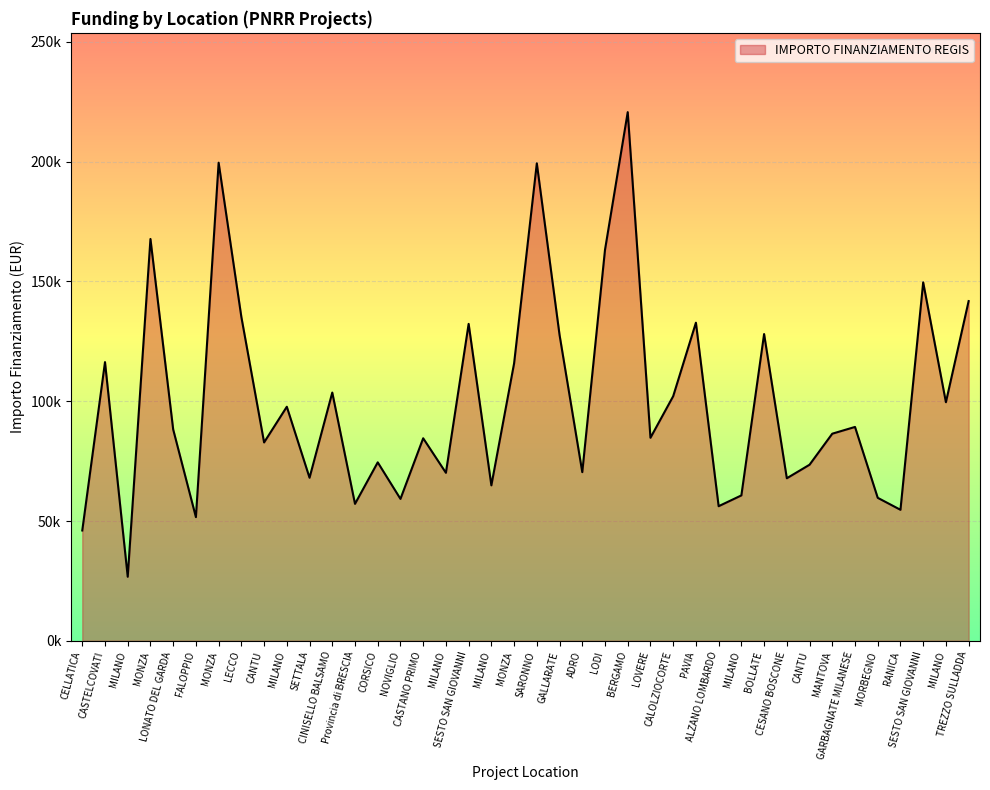

What is the value of the 24th point from the left?

163198.8